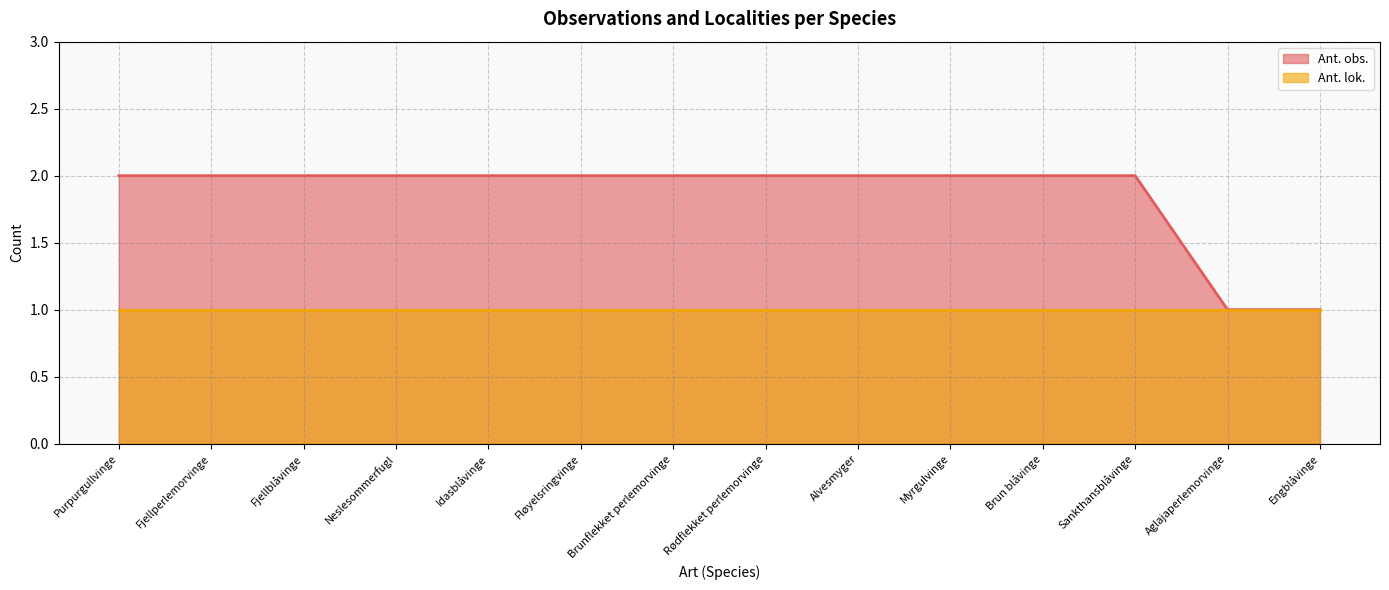

How many values are below 2?

2